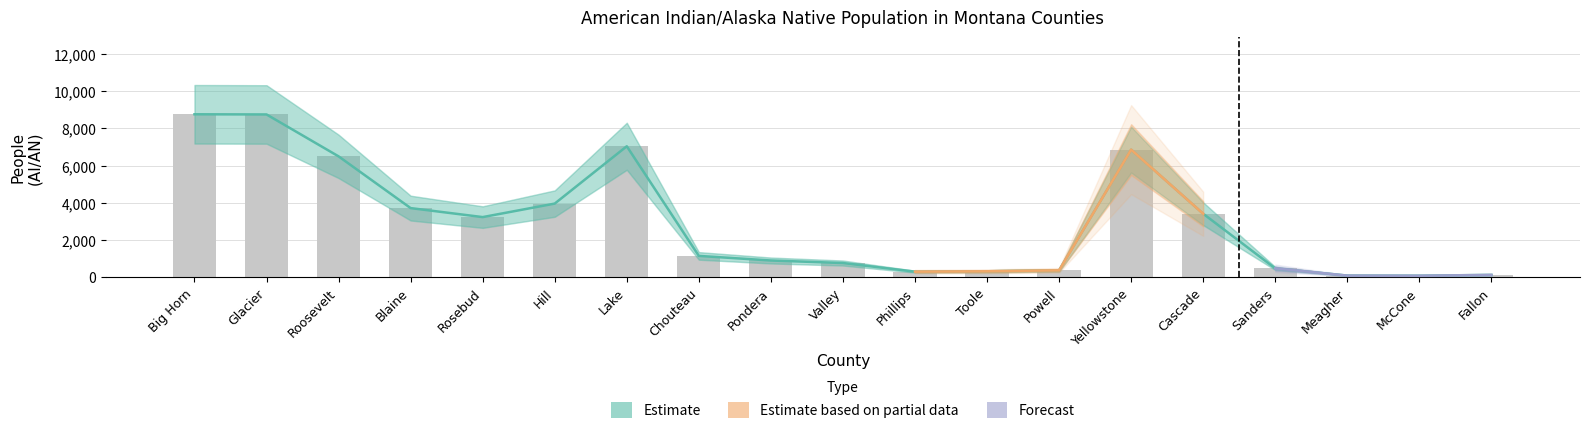

Where does the data first go above 1132?

Big Horn